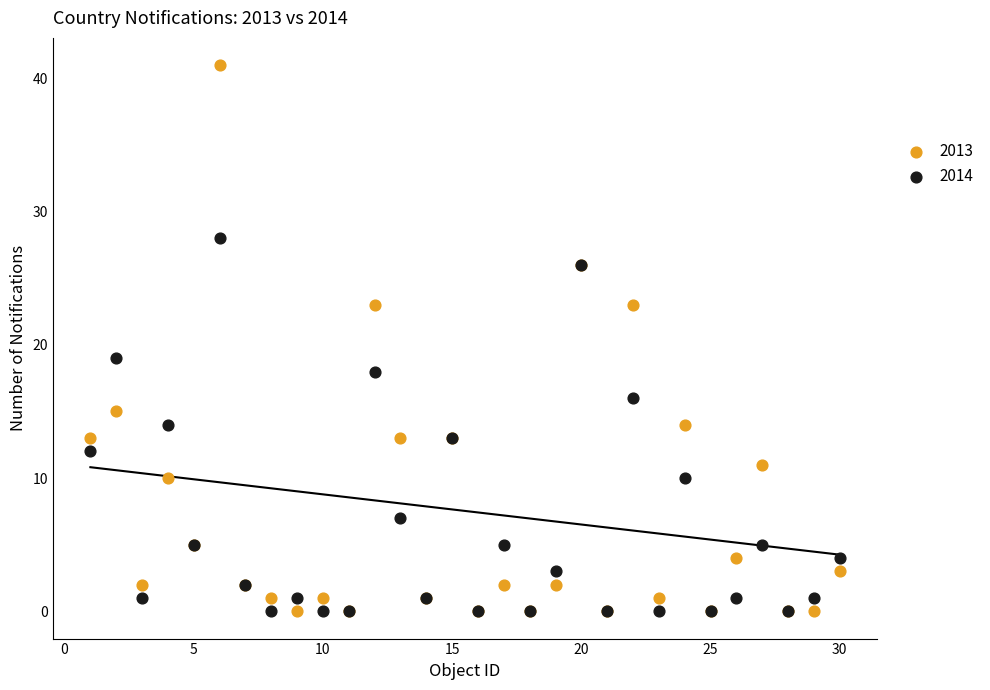

Which series reaches the maximum Y coordinate?

2013